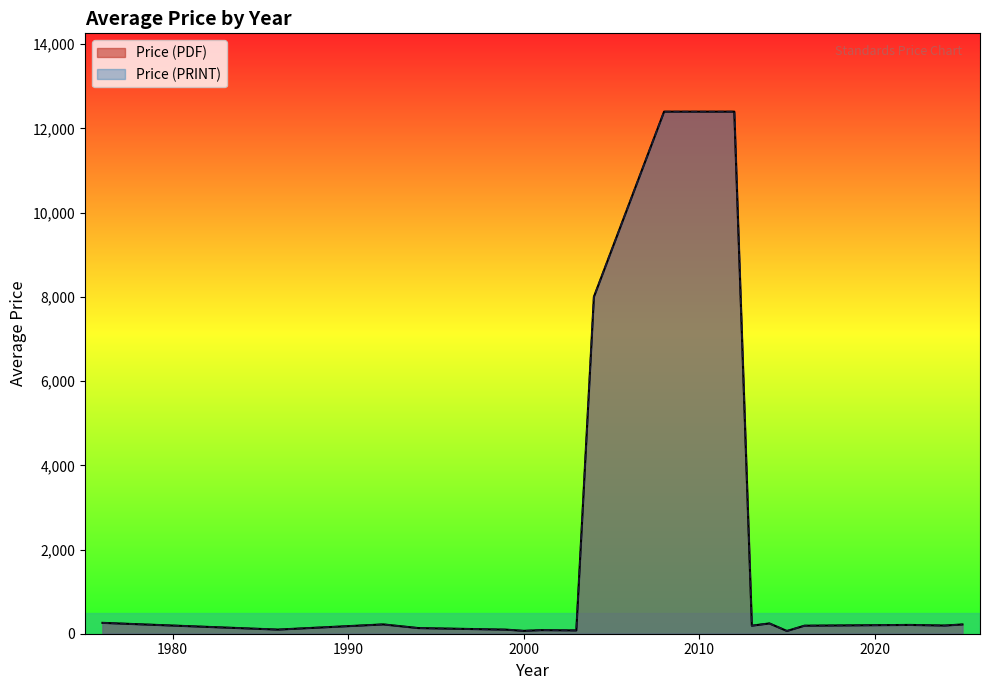

True or false: Price (PRINT) has more than 2 points higher than both neighbors.

True